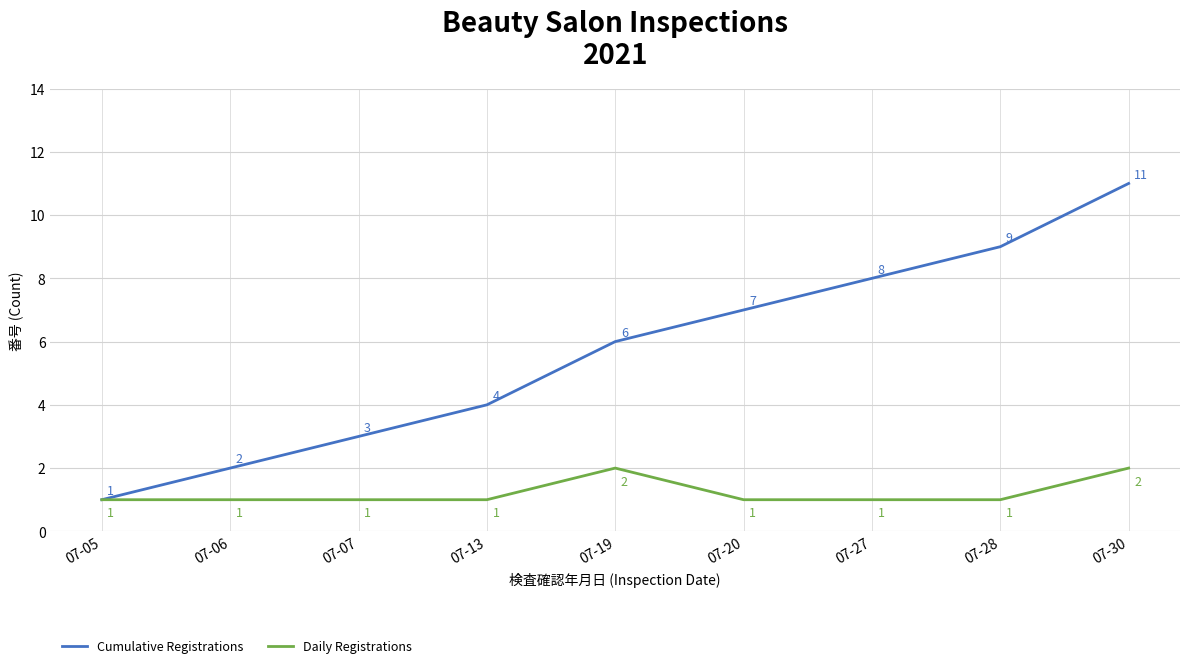

Which series has the widest spread of values?

Cumulative Registrations